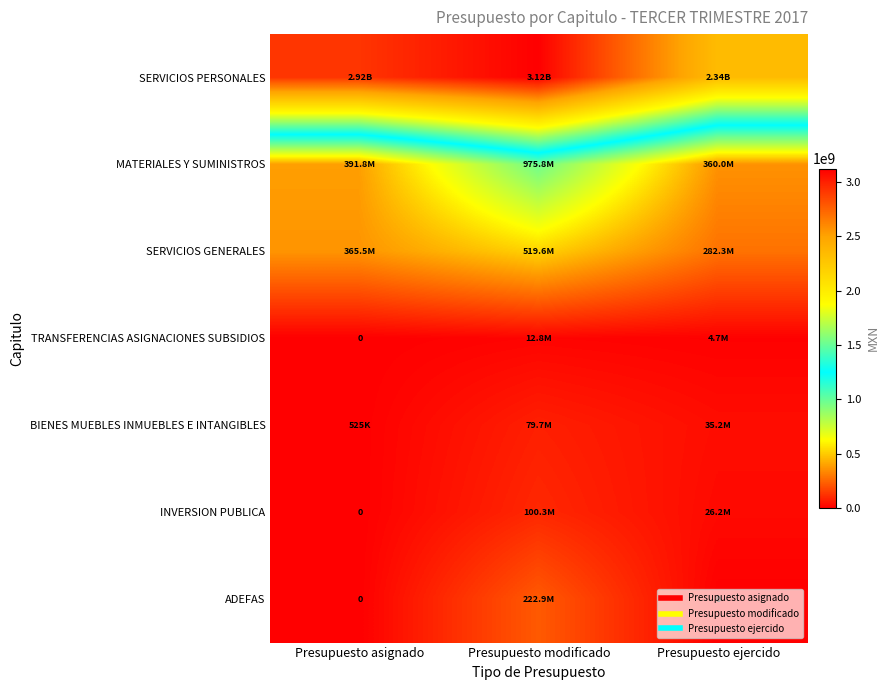

Which label corresponds to the smallest value in the chart?

Presupuesto asignado